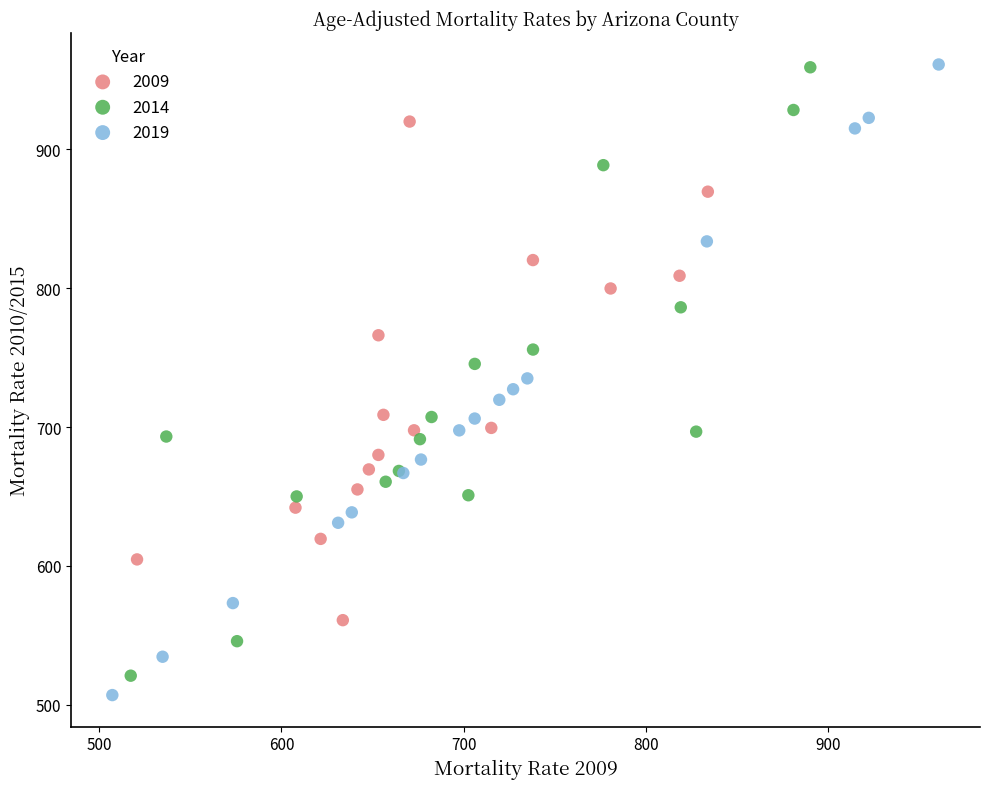

Which series has the widest spread of Y values?

2019